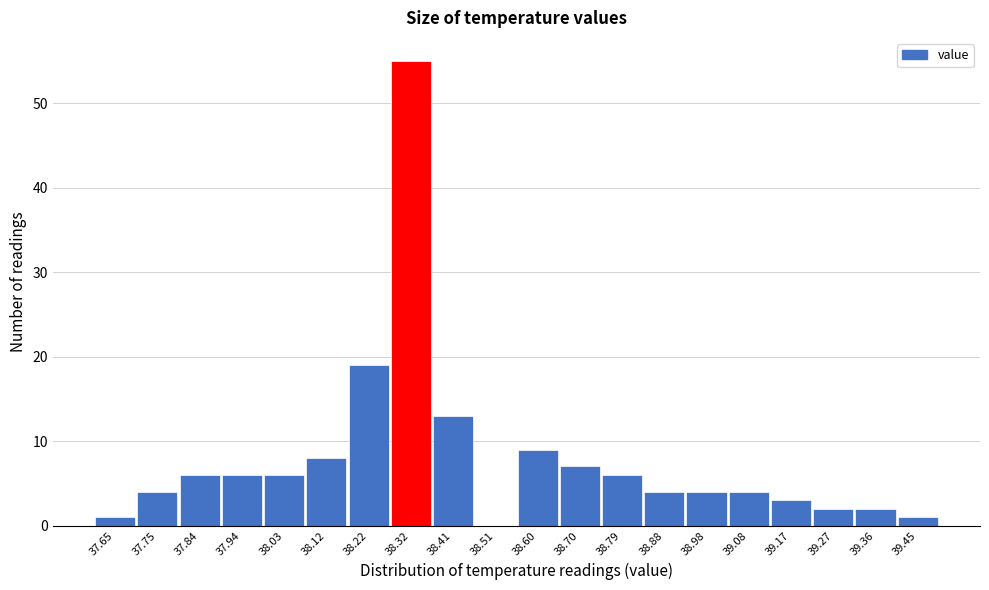

Reading left to right, what are all the values shown in this chart?

37.65=1	37.75=4	37.84=6	37.94=6	38.03=6	38.12=8	38.22=19	38.32=55	38.41=13	38.51=0	38.60=9	38.70=7	38.79=6	38.88=4	38.98=4	39.08=4	39.17=3	39.27=2	39.36=2	39.45=1